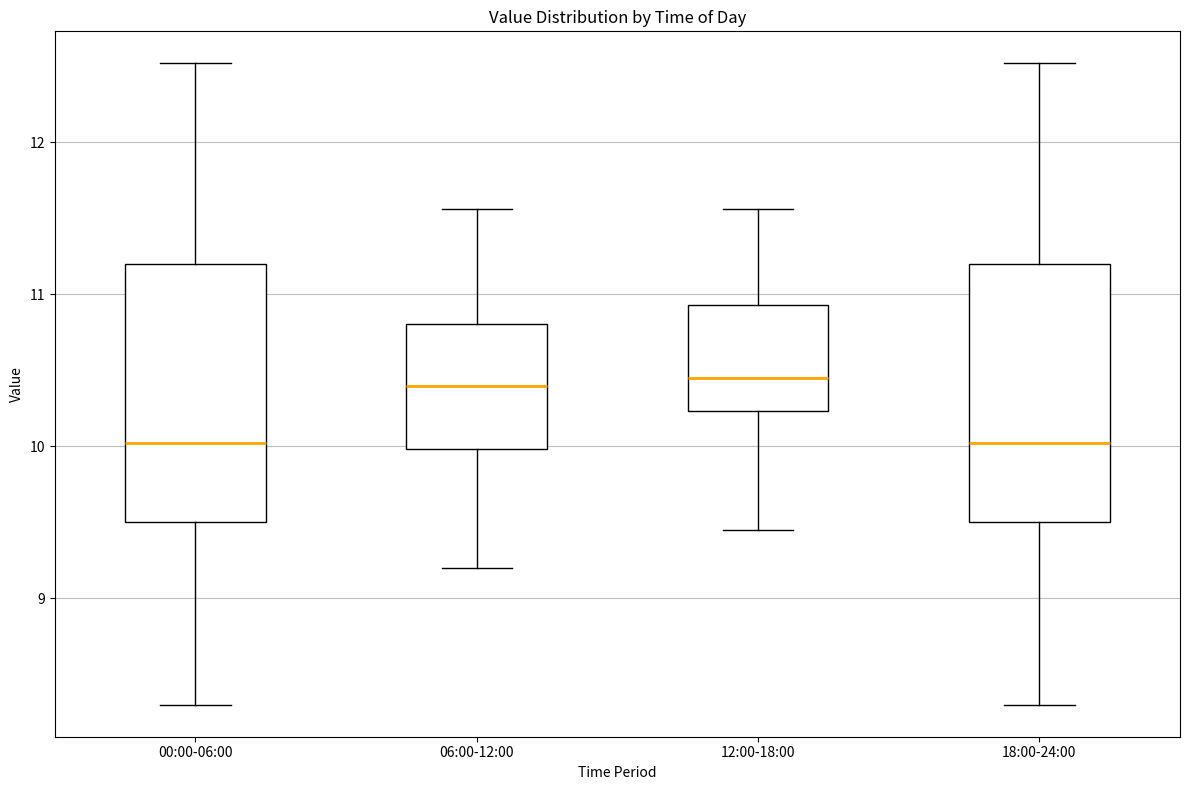

Where is the upper edge of the box for 00:00-06:00 on the y-axis? The values are not printed on the chart, so give them approximately, as read against the axis.

11.2